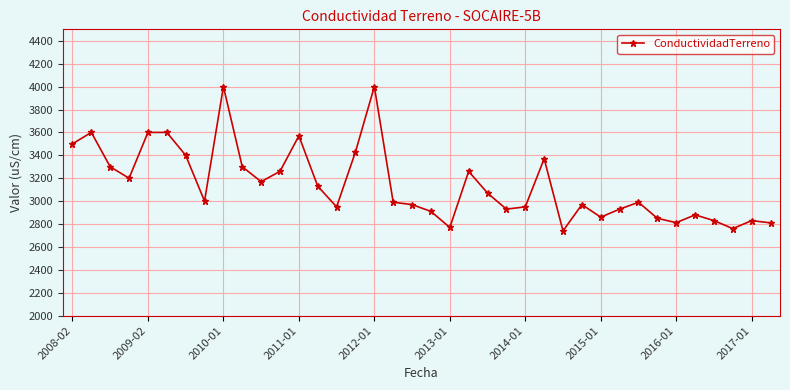

What is the average value?

3145